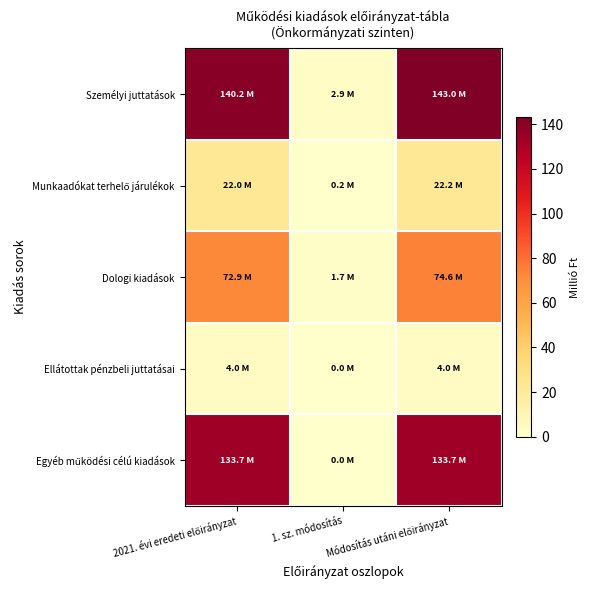

Which series has the largest total across all categories?

Személyi juttatások